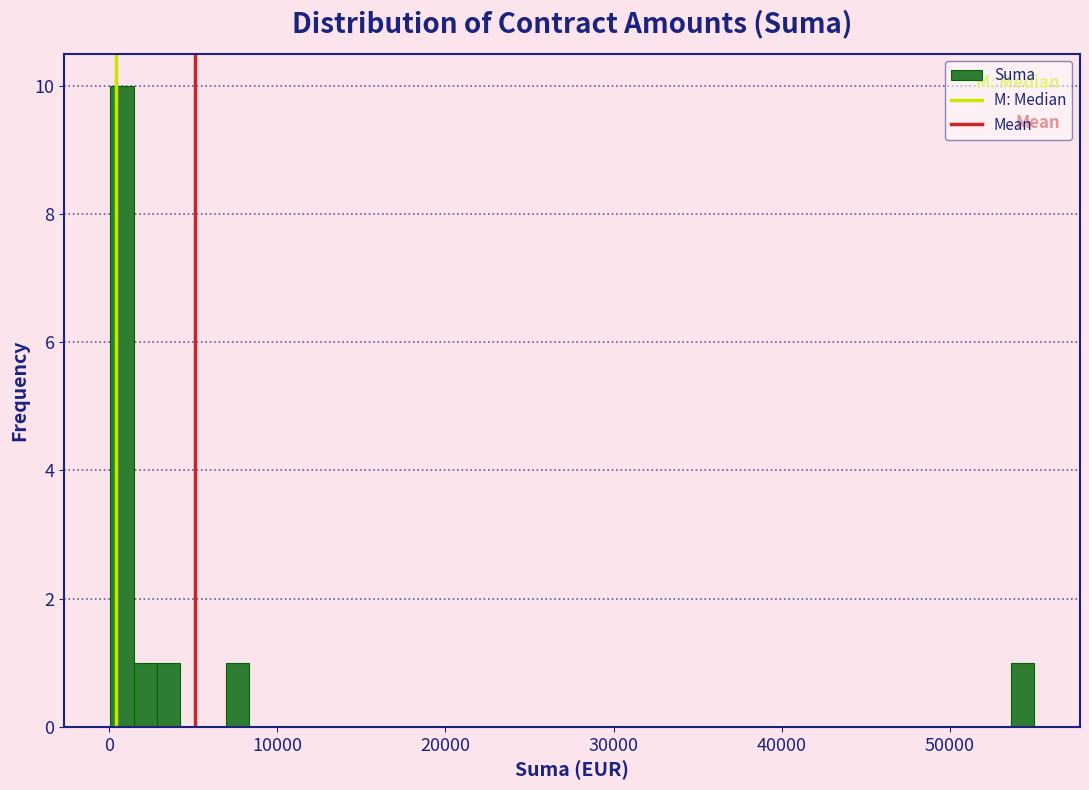

Read against the x-axis, roughly where is the centre of the tallest bar?

1000